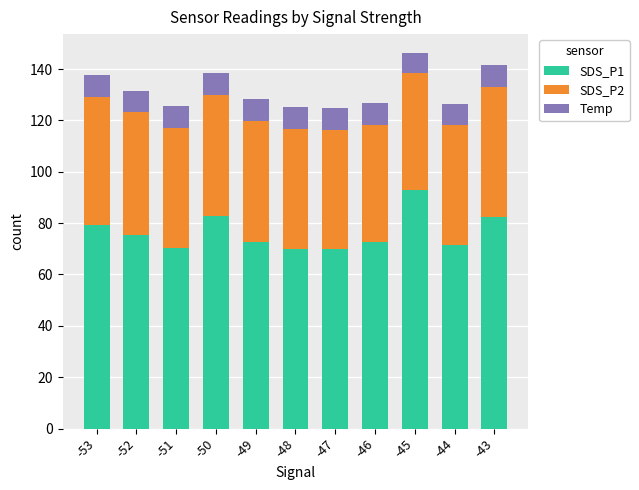

Which category has the highest value in the SDS_P1 series?

-45